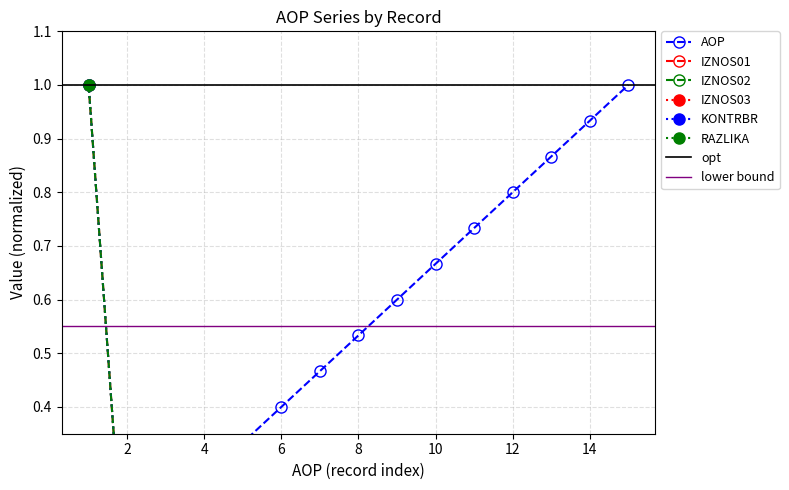

Reading left to right, extract all data points from this chart.

AOP: 1=0.1	2=0.1	3=0.2	4=0.3	5=0.3	6=0.4	7=0.5	8=0.5	9=0.6	10=0.7	11=0.7	12=0.8	13=0.9	14=0.9	15=1.0
IZNOS01: 1=1.0	2=0.0	3=0.0	4=0.0	5=0.0	6=0.0	7=0.0	8=0.0	9=0.0	10=0.0	11=0.0	12=0.0	13=0.0	14=0.0	15=0.0
IZNOS02: 1=1.0	2=0.0	3=0.0	4=0.0	5=0.0	6=0.0	7=0.0	8=0.0	9=0.0	10=0.0	11=0.0	12=0.0	13=0.0	14=0.0	15=0.0
KONTRBR: 1=1.0	2=0.0	3=0.0	4=0.0	5=0.0	6=0.0	7=0.0	8=0.0	9=0.0	10=0.0	11=0.0	12=0.0	13=0.0	14=0.0	15=0.0
RAZLIKA: 1=1.0	2=0.0	3=0.0	4=0.0	5=0.0	6=0.0	7=0.0	8=0.0	9=0.0	10=0.0	11=0.0	12=0.0	13=0.0	14=0.0	15=0.0